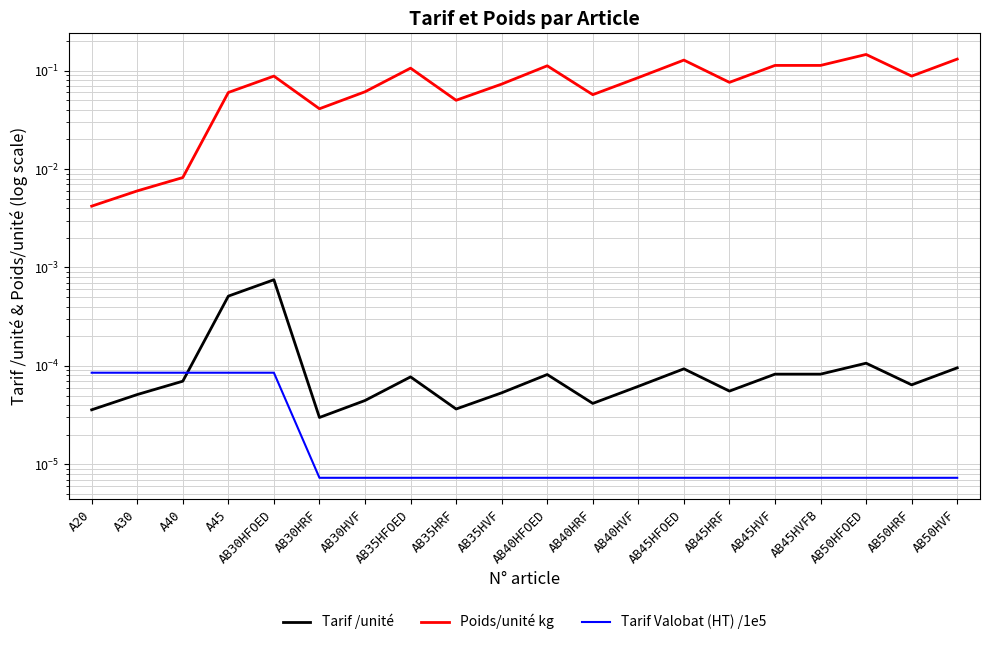

Reading right to left, what are all the values shown in this chart?

Tarif /unité: AB50HVF=0.0	AB50HRF=0.0	AB50HFOED=0.0	AB45HVFB=0.0	AB45HVF=0.0	AB45HRF=0.0	AB45HFOED=0.0	AB40HVF=0.0	AB40HRF=0.0	AB40HFOED=0.0	AB35HVF=0.0	AB35HRF=0.0	AB35HFOED=0.0	AB30HVF=0.0	AB30HRF=0.0	AB30HFOED=0.0	A45=0.0	A40=0.0	A30=0.0	A20=0.0
Poids/unité kg: AB50HVF=0.1	AB50HRF=0.1	AB50HFOED=0.1	AB45HVFB=0.1	AB45HVF=0.1	AB45HRF=0.1	AB45HFOED=0.1	AB40HVF=0.1	AB40HRF=0.1	AB40HFOED=0.1	AB35HVF=0.1	AB35HRF=0.1	AB35HFOED=0.1	AB30HVF=0.1	AB30HRF=0.0	AB30HFOED=0.1	A45=0.1	A40=0.0	A30=0.0	A20=0.0
Tarif Valobat (HT) /1e5: AB50HVF=0.0	AB50HRF=0.0	AB50HFOED=0.0	AB45HVFB=0.0	AB45HVF=0.0	AB45HRF=0.0	AB45HFOED=0.0	AB40HVF=0.0	AB40HRF=0.0	AB40HFOED=0.0	AB35HVF=0.0	AB35HRF=0.0	AB35HFOED=0.0	AB30HVF=0.0	AB30HRF=0.0	AB30HFOED=0.0	A45=0.0	A40=0.0	A30=0.0	A20=0.0